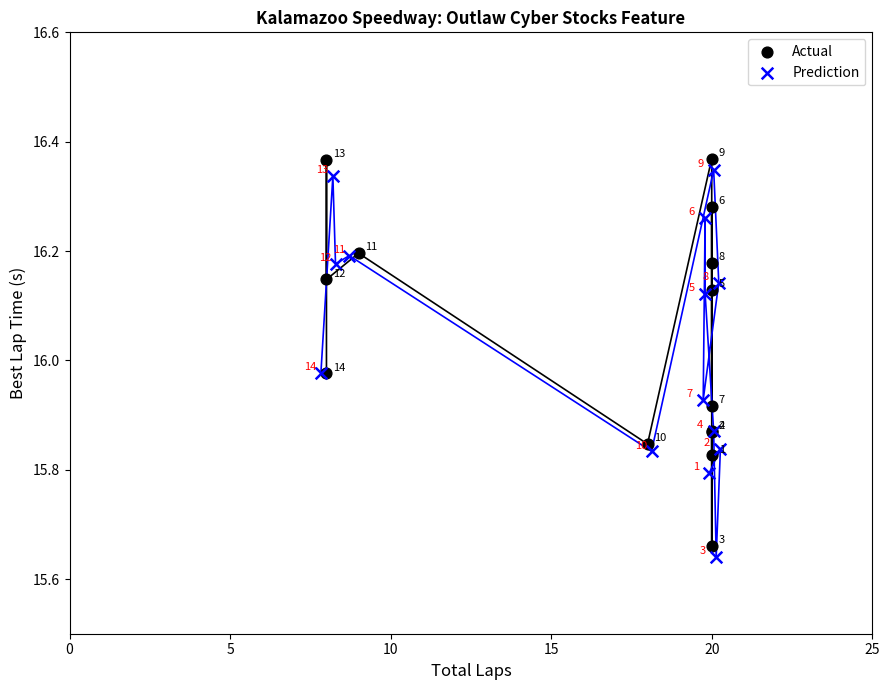

Which series has the largest Y range (max minus min)?

Actual